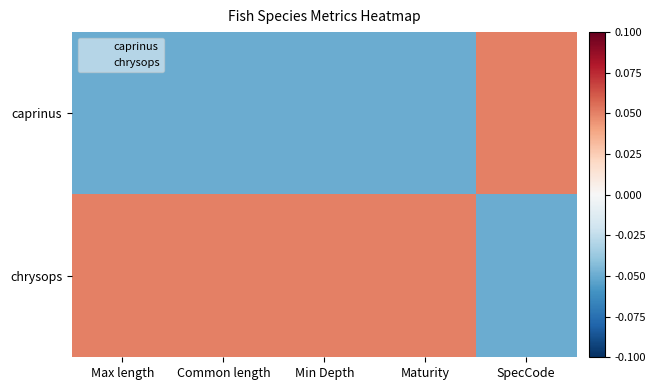

Rank the series at SpecCode from lowest to highest value.

chrysops, caprinus